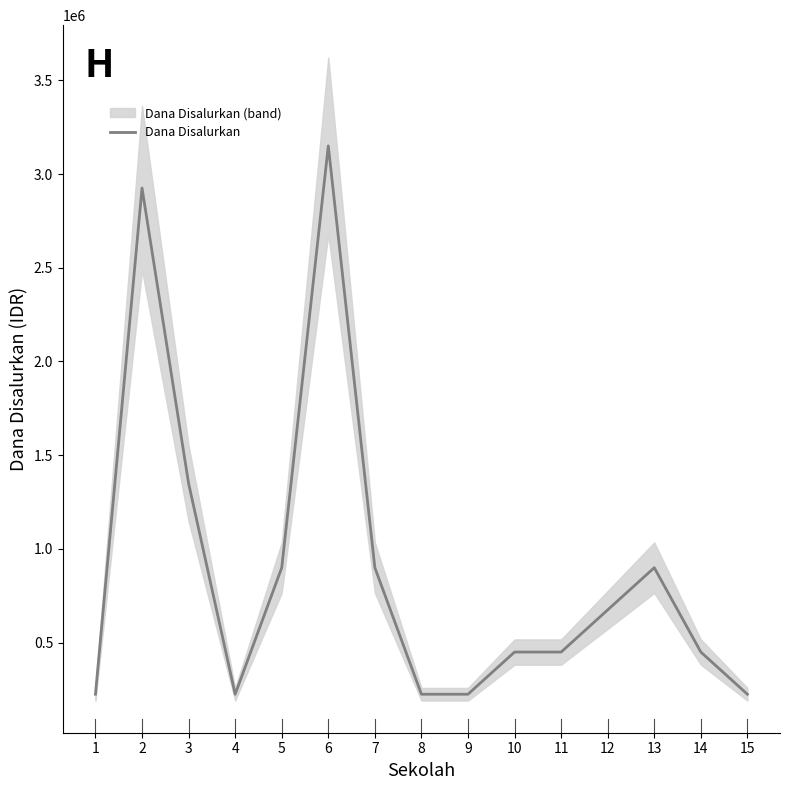

How many data points does each series have?

15